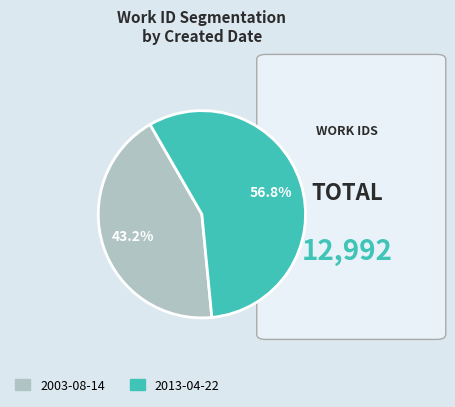

What is the total percentage of 2003-08-14 and 2013-04-22?

100.0%